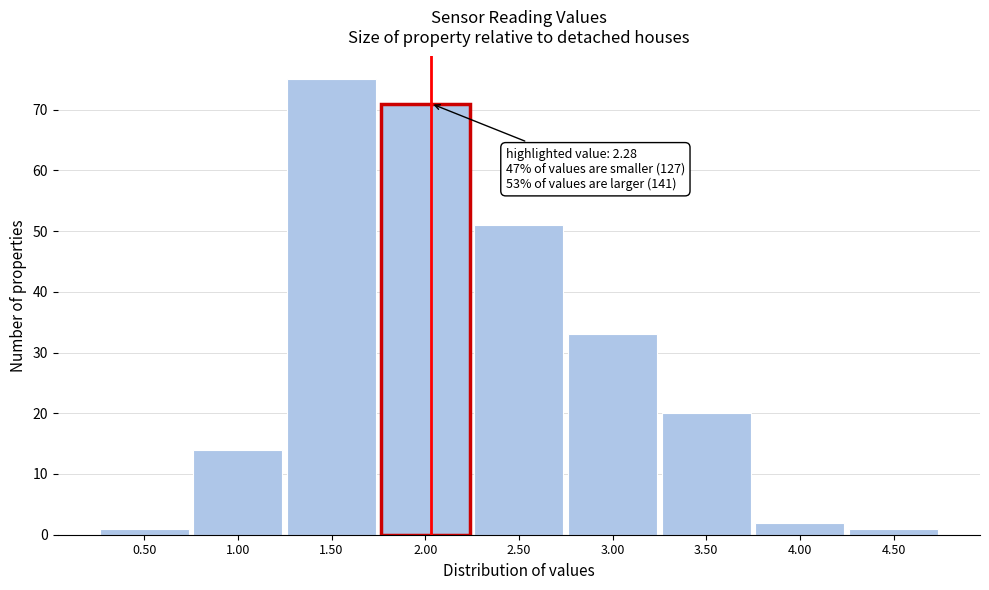

Reading right to left, transcribe all the data shown in this chart.

4.50=1	4.00=2	3.50=20	3.00=33	2.50=51	2.00=71	1.50=75	1.00=14	0.50=1